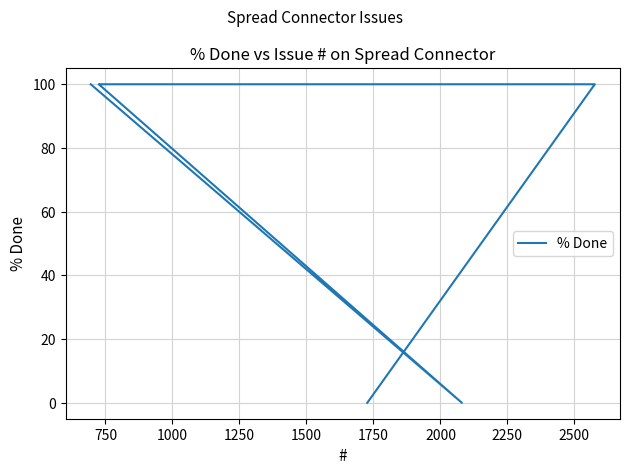

How many data points does each series have?

11